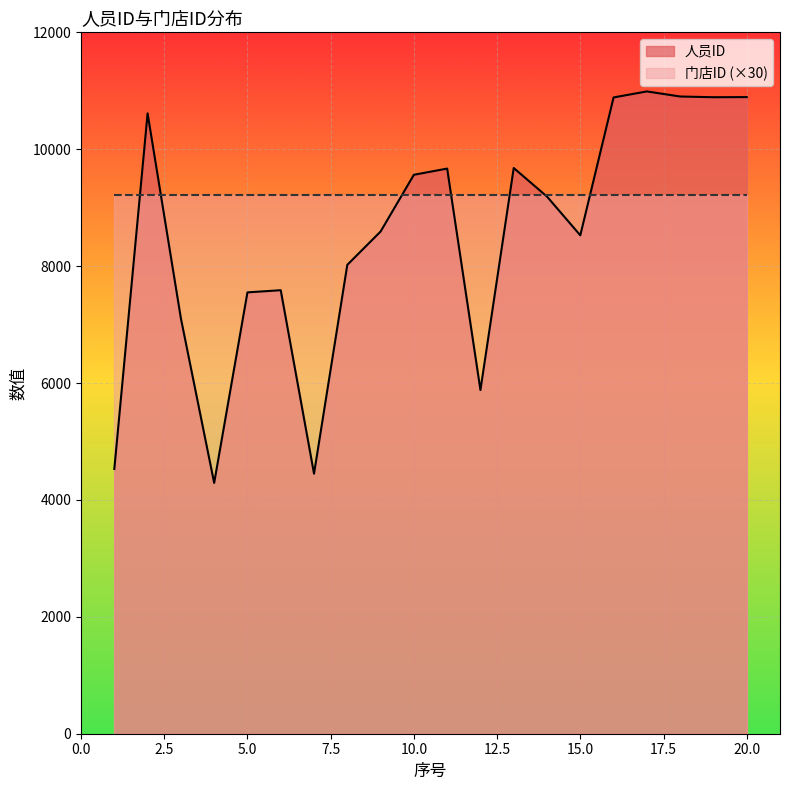

Approximately how many times larger is the value at 18 compared to 6?

1.4